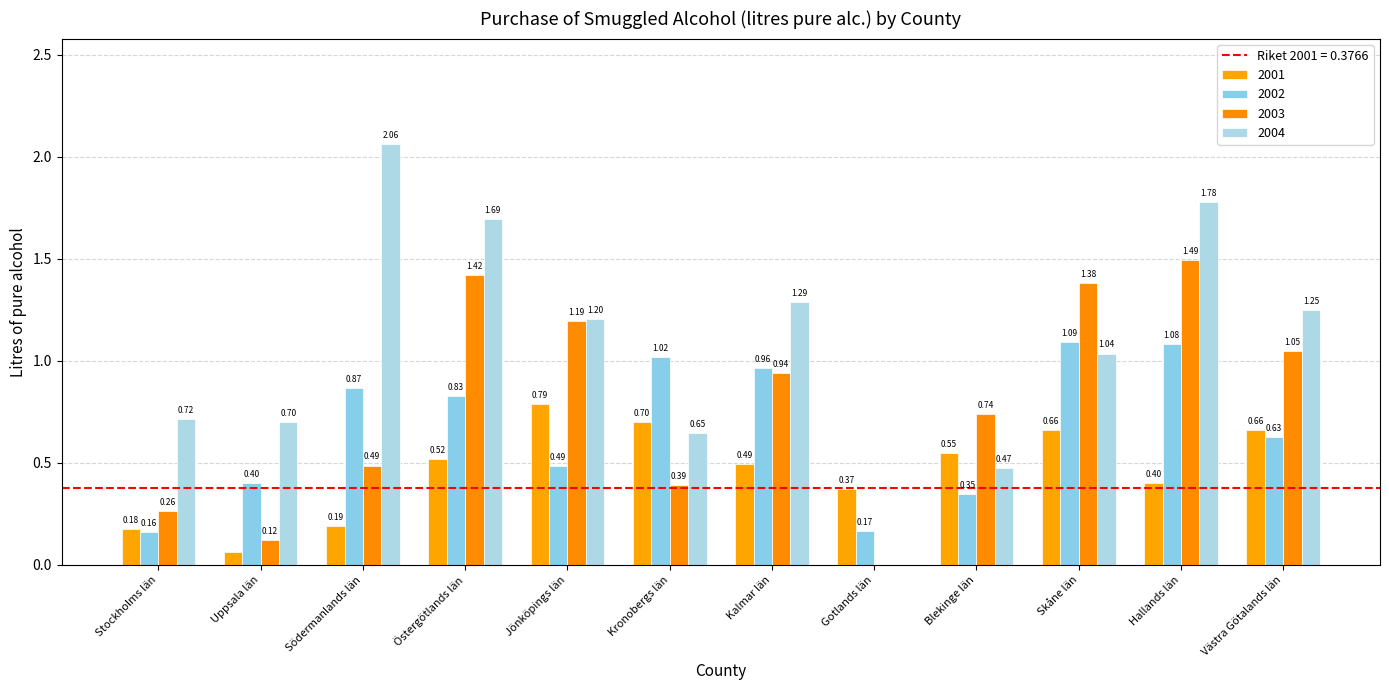

Reading left to right, what are all the values shown in this chart?

2001: 0.2	0.1	0.2	0.5	0.8	0.7	0.5	0.4	0.5	0.7	0.4	0.7
2002: 0.2	0.4	0.9	0.8	0.5	1.0	1.0	0.2	0.3	1.1	1.1	0.6
2003: 0.3	0.1	0.5	1.4	1.2	0.4	0.9	0.0	0.7	1.4	1.5	1.0
2004: 0.7	0.7	2.1	1.7	1.2	0.6	1.3	0.0	0.5	1.0	1.8	1.3